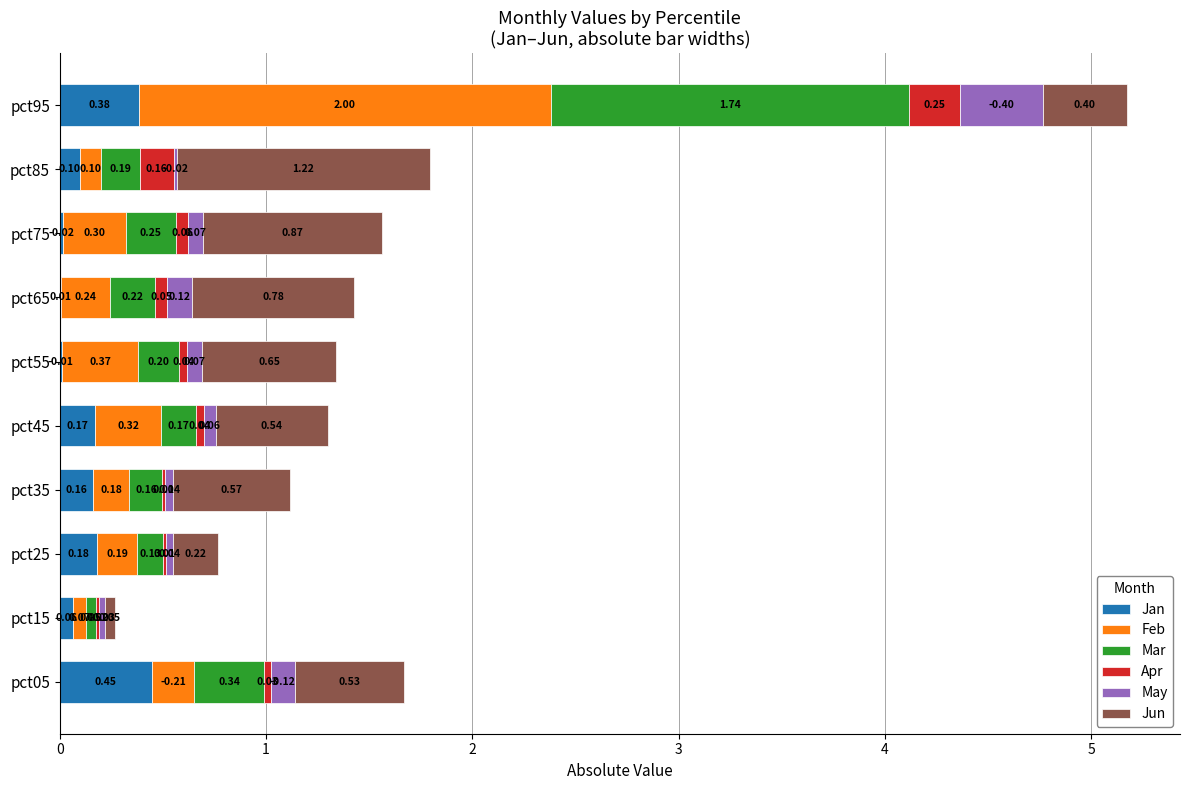

At which category is the sum across all series the highest?

pct95